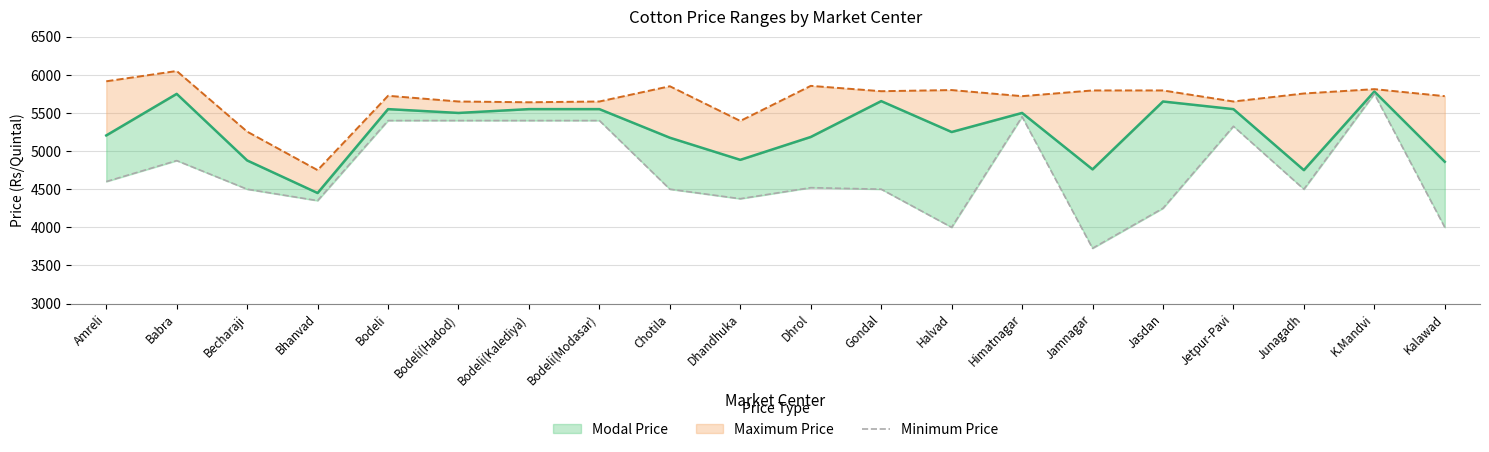

What is the change in value from Amreli to Chotila?

-100